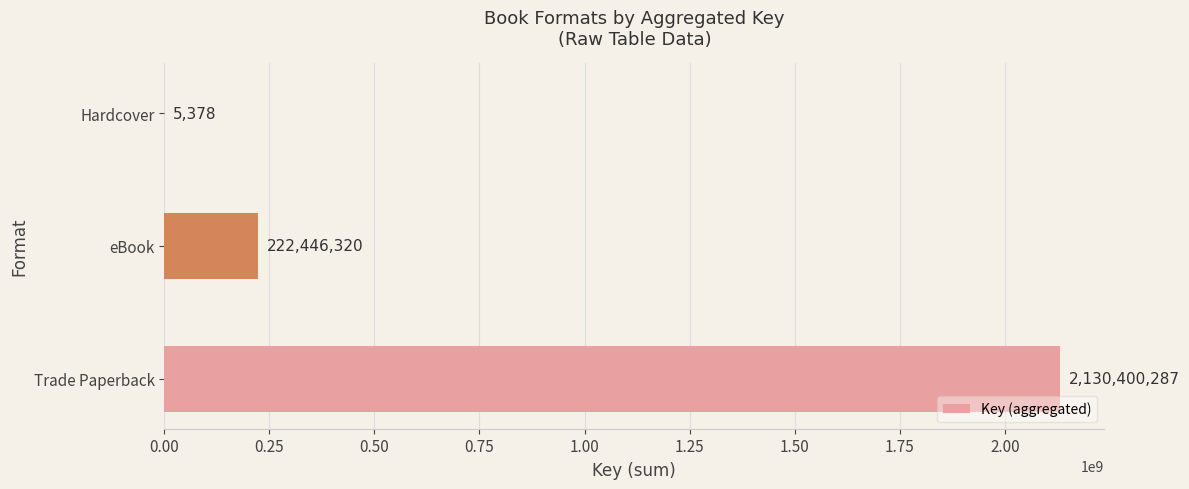

How many values are between 5378 and 2130400287?

3